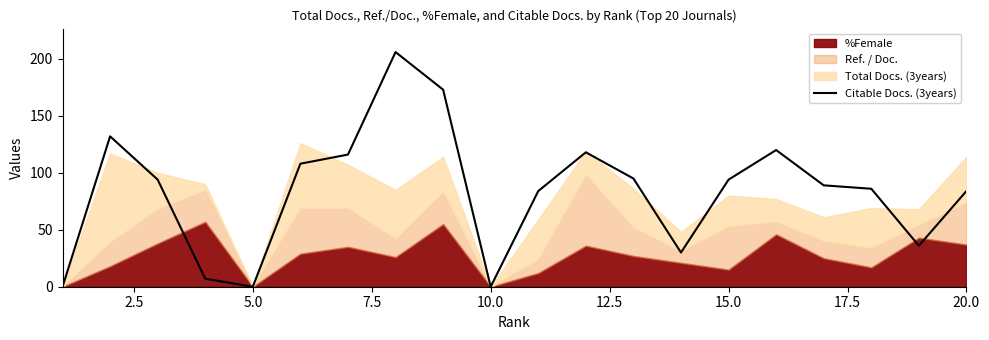

The Citable Docs. (3years) series shows 49 at 15.0. True or false?

False